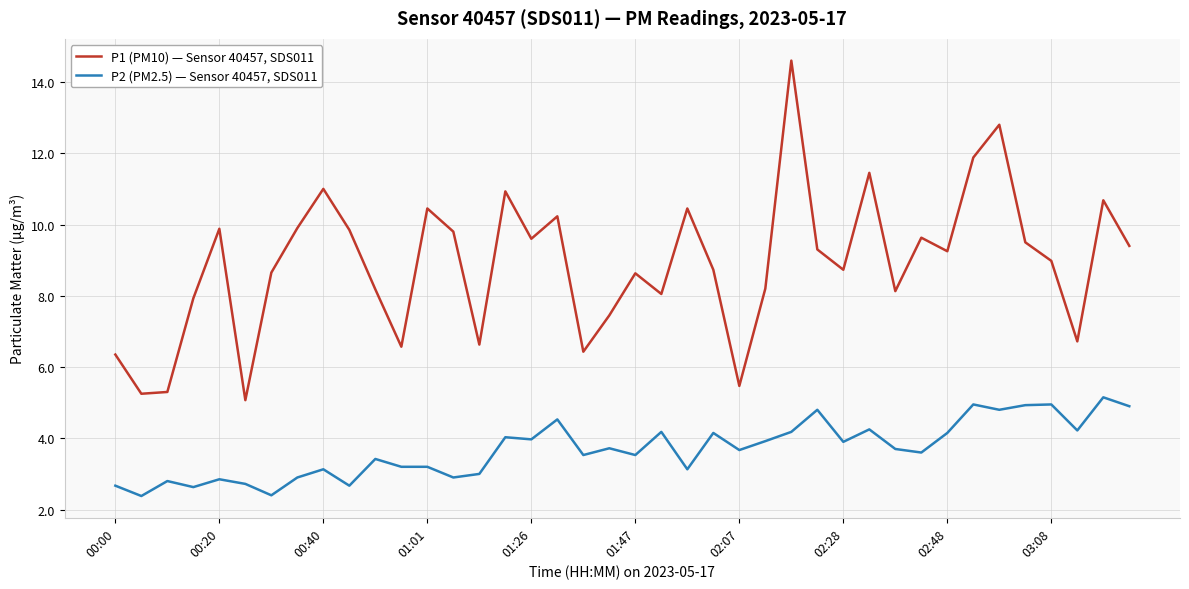

At how many categories does at least one series exceed 4?

40